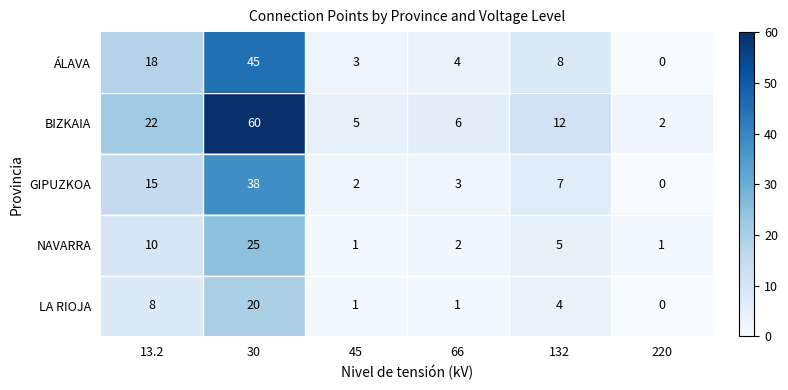

What is the greatest value displayed?

60